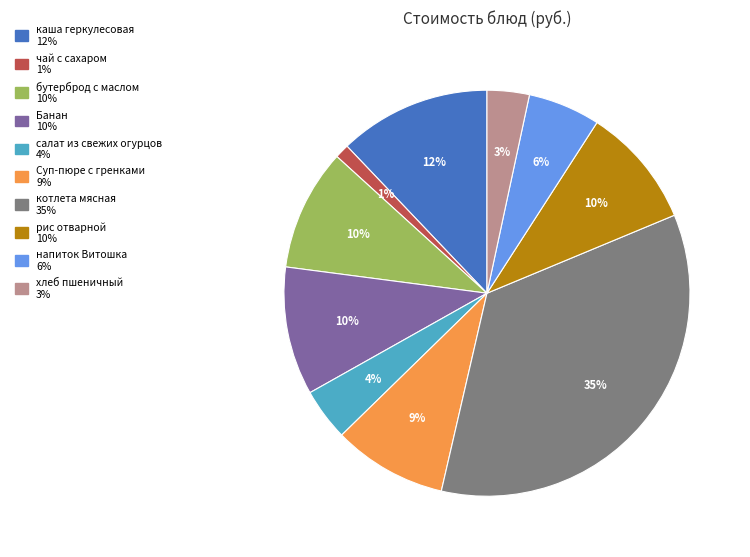

Do напиток Витошка and чай с сахаром together represent more than half of the pie?

No